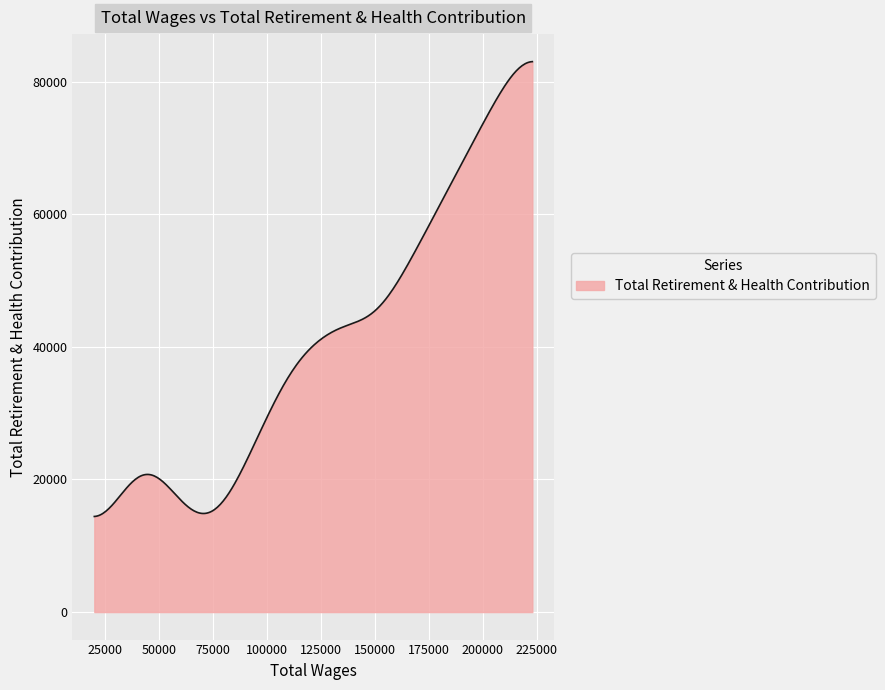

What is the smallest value displayed?

14418.6